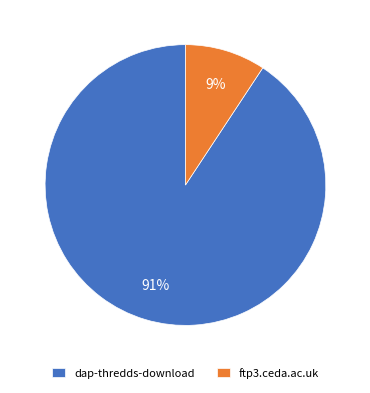

What is the majority slice?

dap-thredds-download